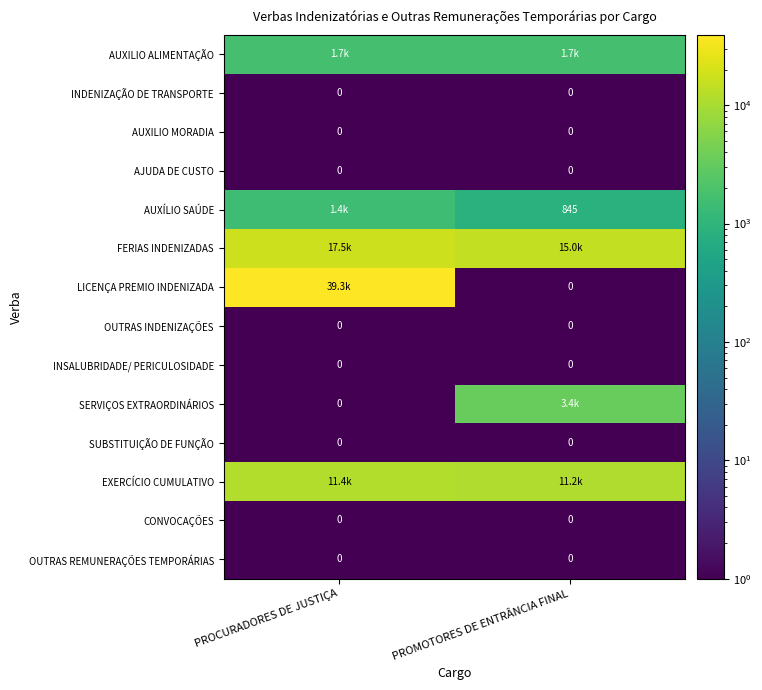

What is the spread (max minus min) of values at PROMOTORES DE ENTRÂNCIA FINAL?

14972.8